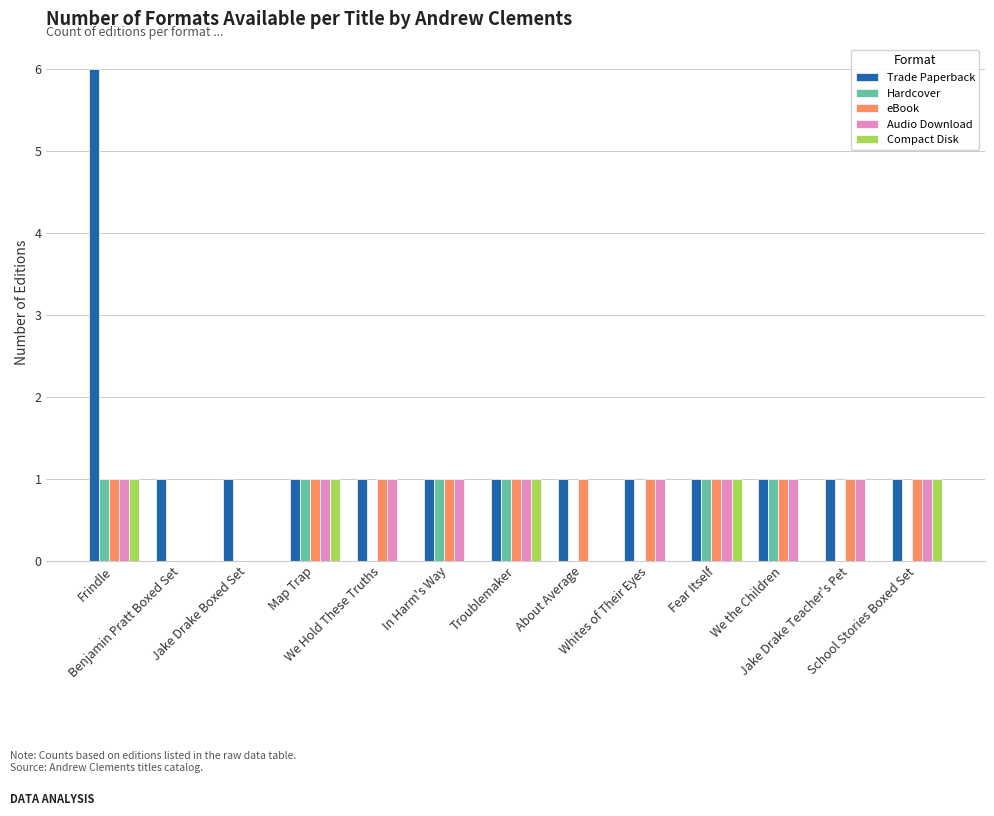

What is the highest value of the eBook series?

1